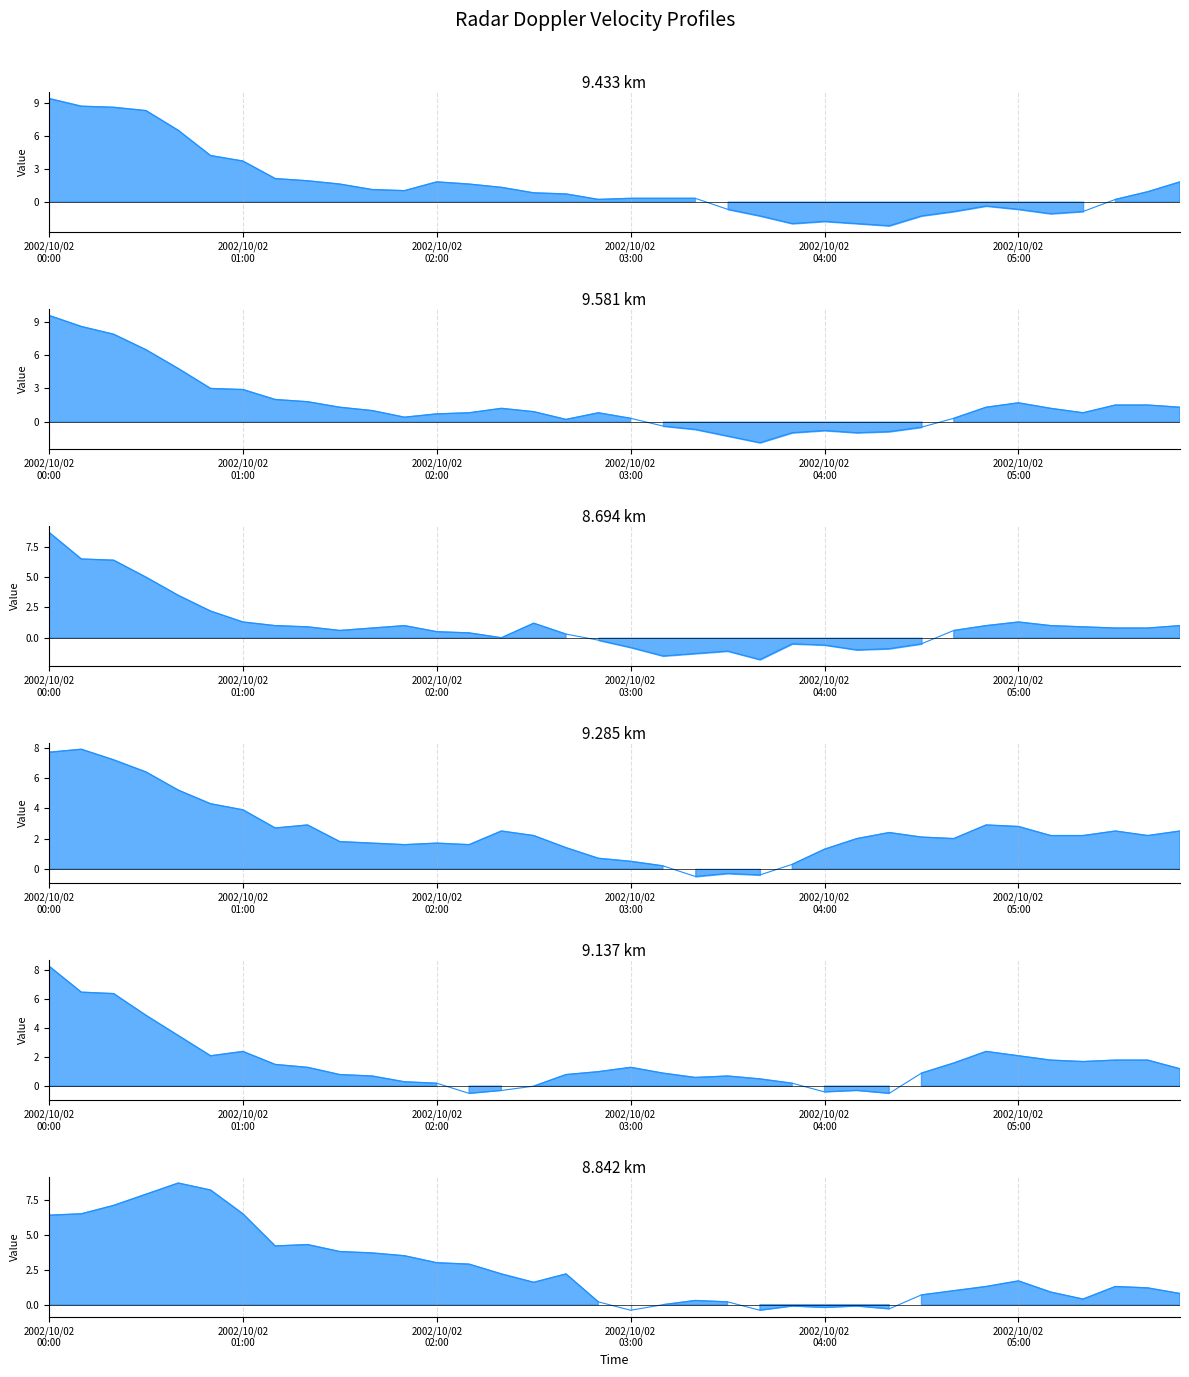

What is the sum of the 9.285 values at 2002/10/02 00:00 and 2002/10/02 04:20?

10.1